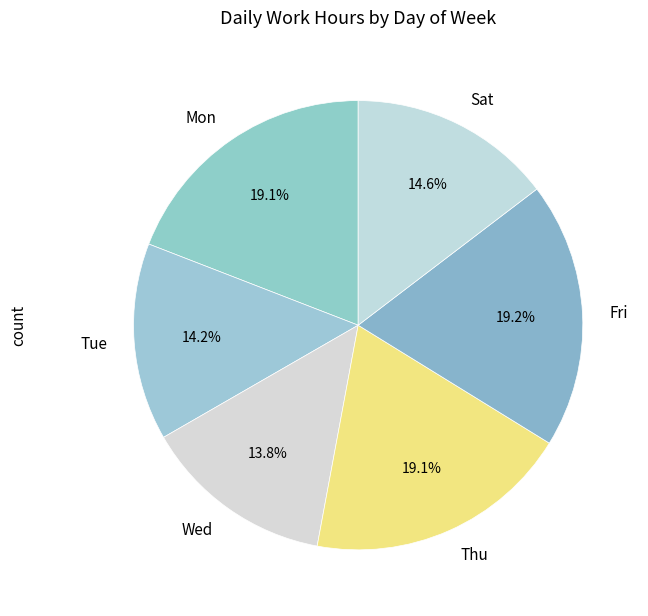

Does Wed represent more than half of the total?

No